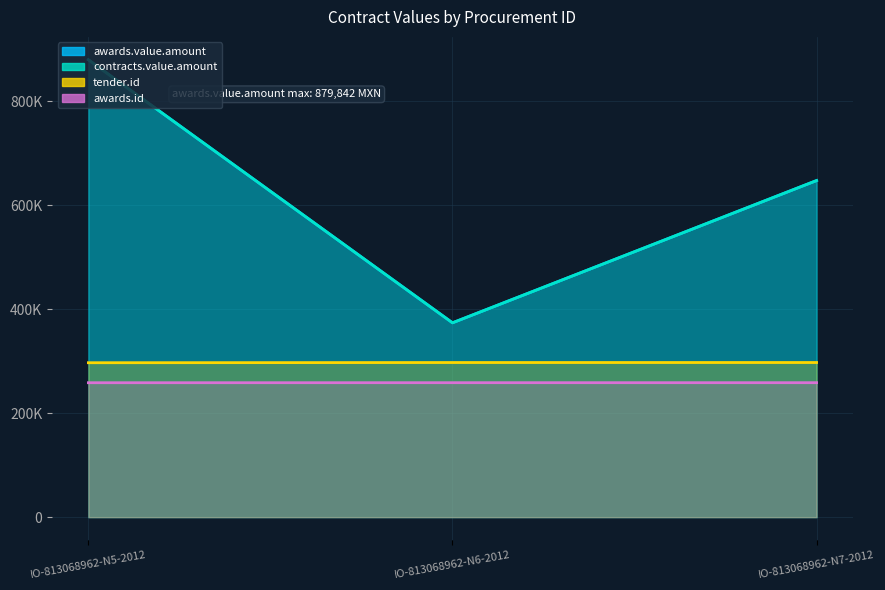

Reading left to right, list all the values displayed in this chart.

awards.value.amount: 879842.2	373844.5	647491.8
contracts.value.amount: 879842.2	373844.5	647491.8
tender.id: 297037.0	297423.0	297450.0
awards.id: 258556.0	258626.0	258639.0